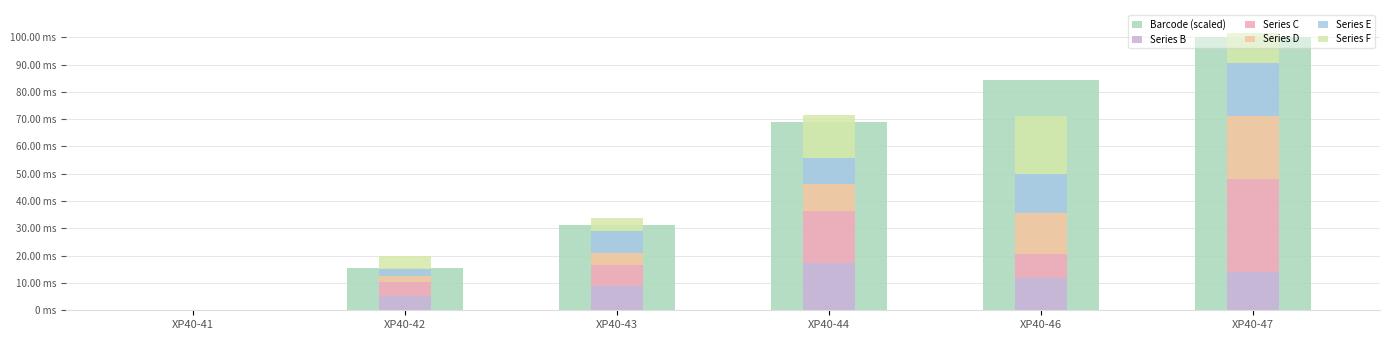

Where is Series C nearest to the value 17?

XP40-44